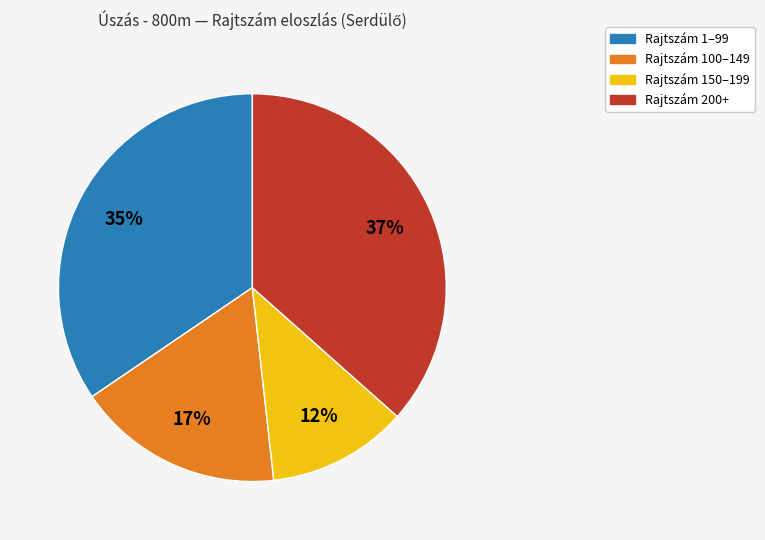

Does any single category account for the majority?

No